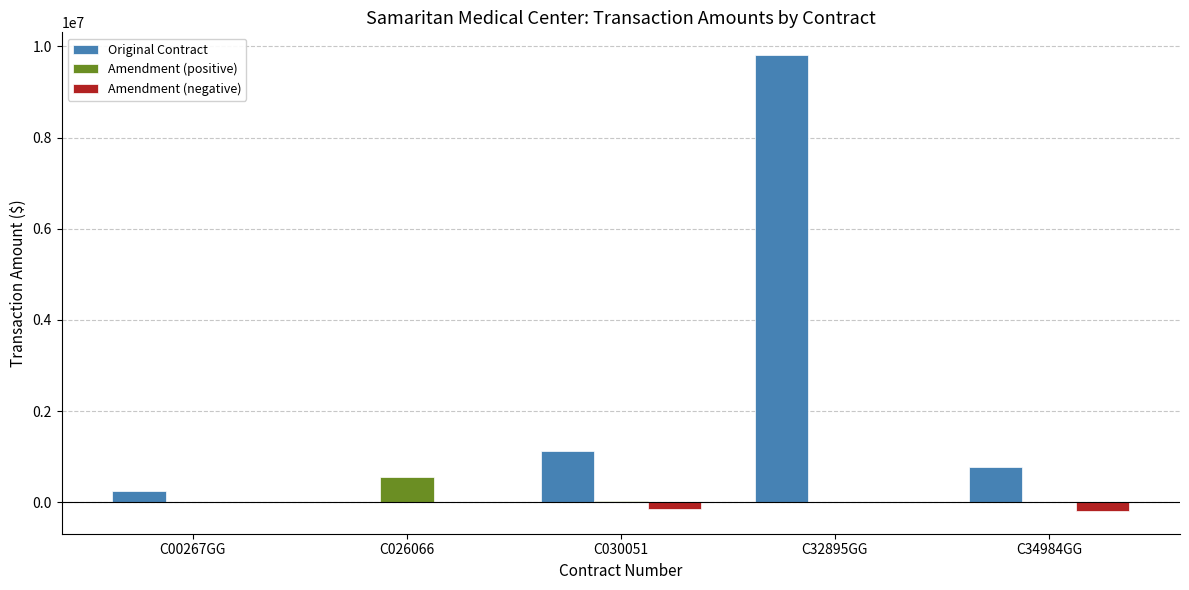

What is the average value of the Original Contract series?

2391839